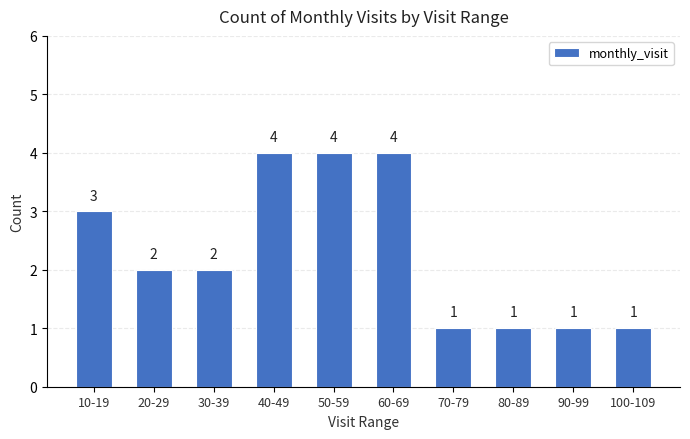

Reading left to right, list all the values displayed in this chart.

3	2	2	4	4	4	1	1	1	1